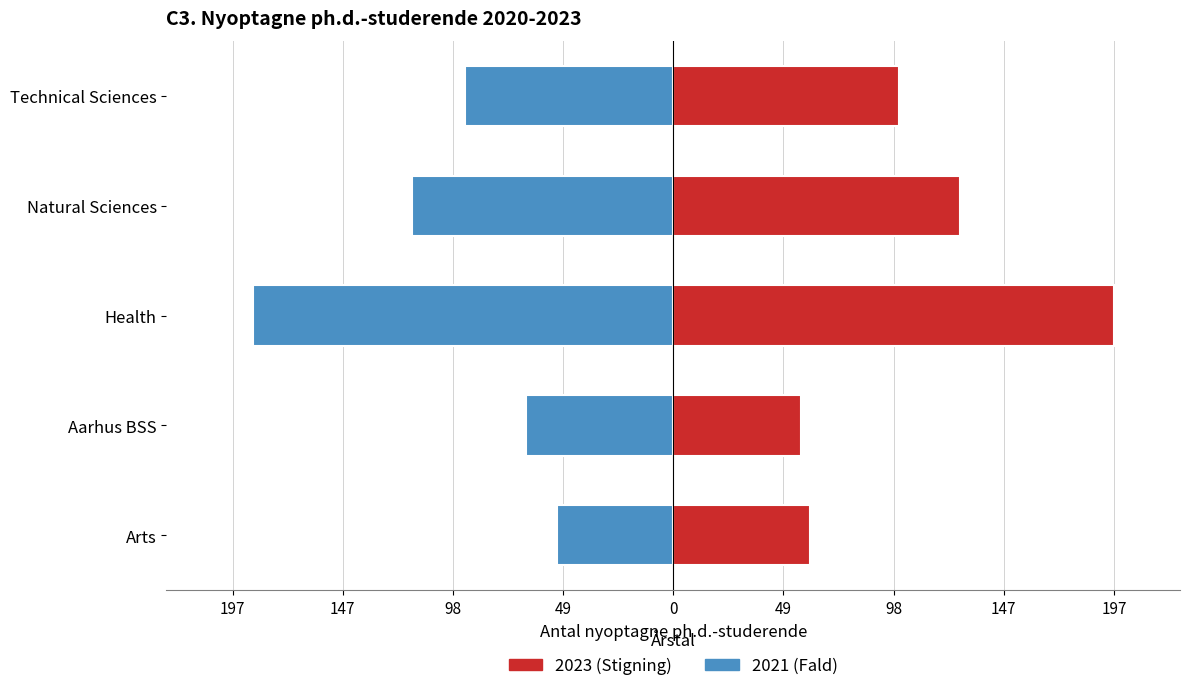

True or false: 2021 has a value of 101 at Technical Sciences.

True